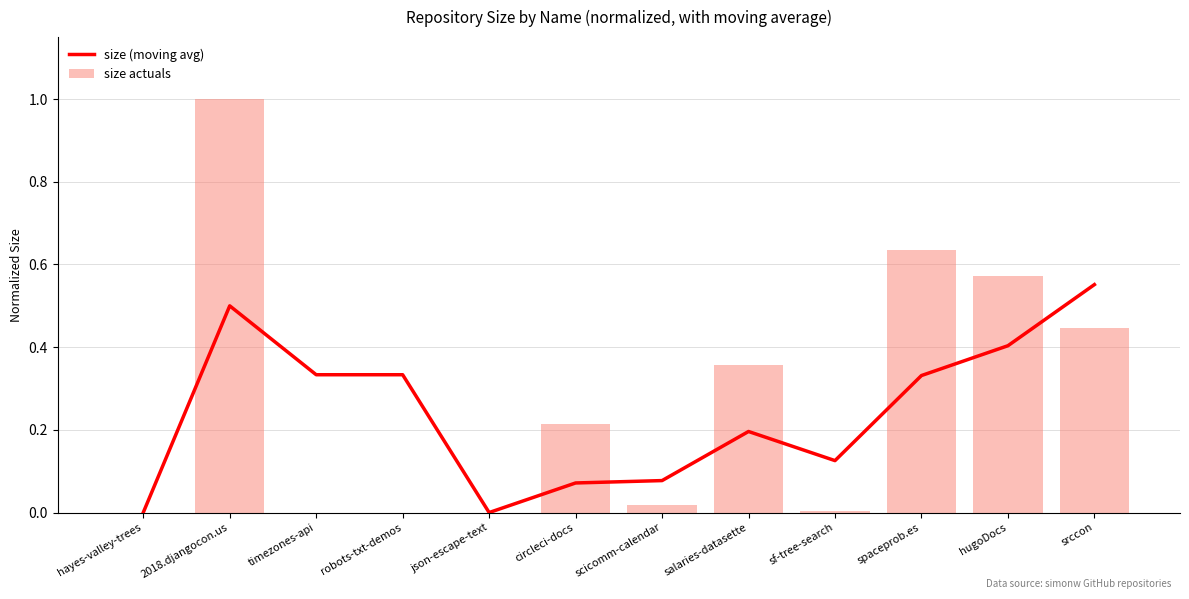

Which series has the widest spread of values?

size actuals